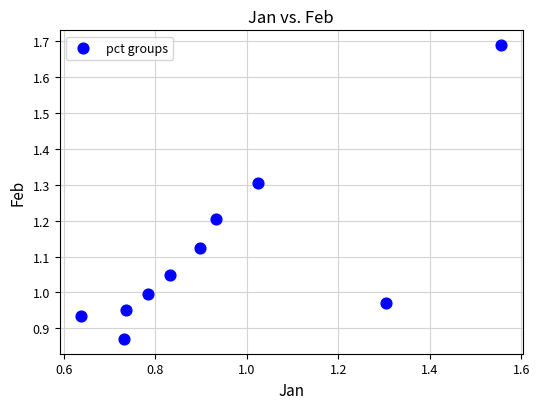

What is the range of Y values (max minus min)?

0.8